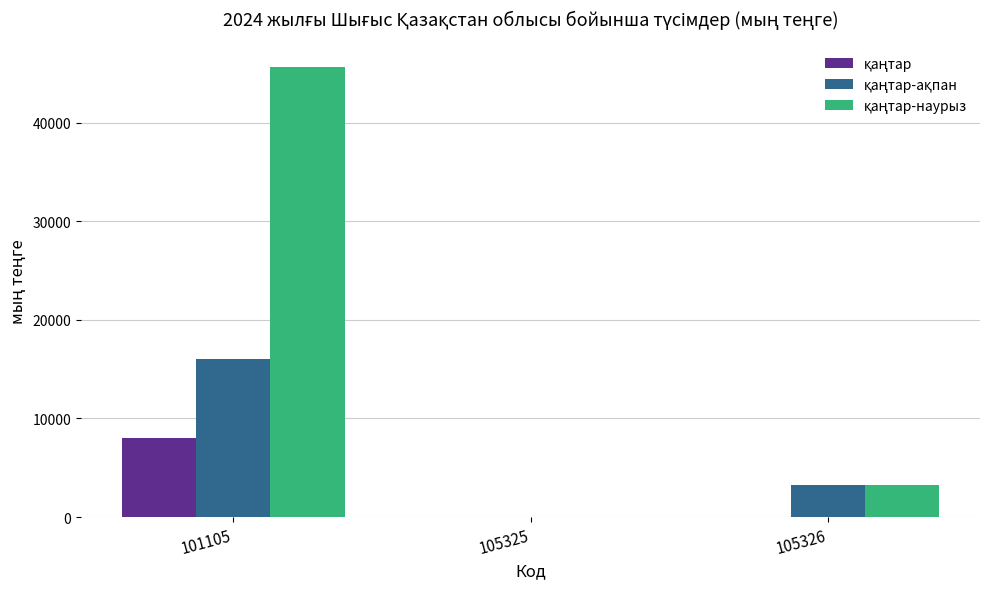

What is the maximum value shown in the chart?

45647.0